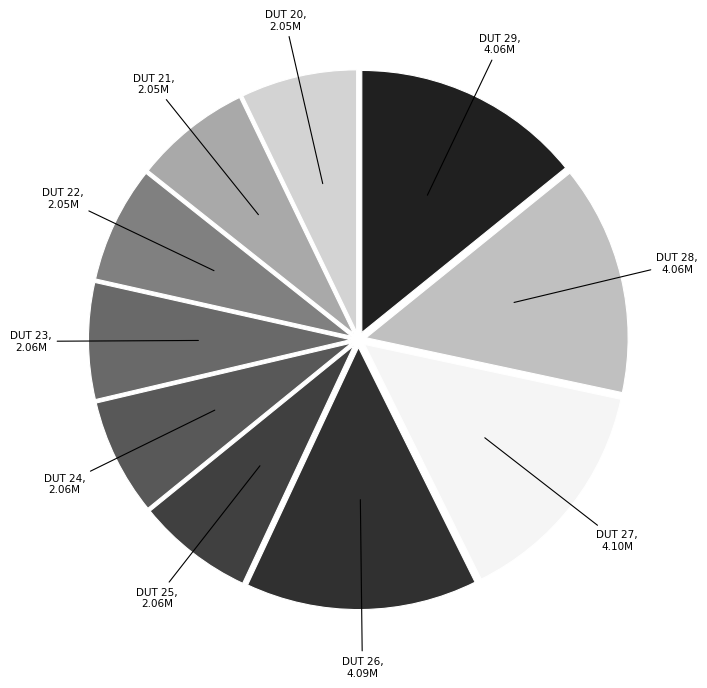

To the nearest percent, what is the average slice percentage?

10%